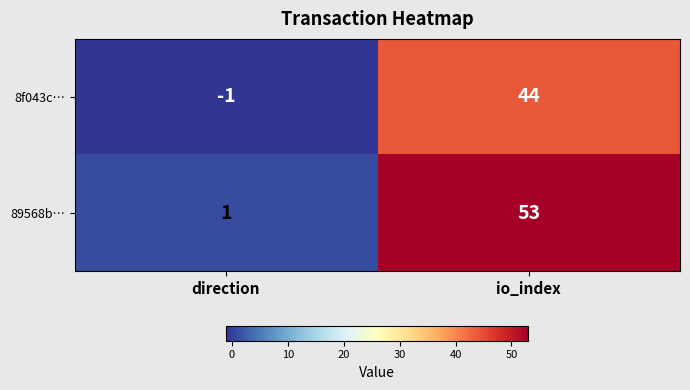

Read the 8f043c… value at io_index, to the nearest 10.

40